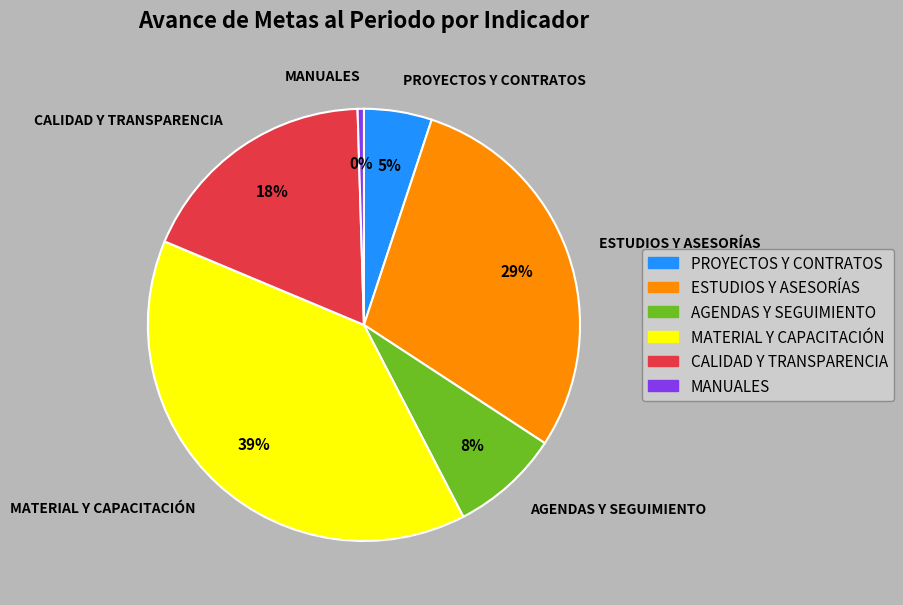

Does AGENDAS Y SEGUIMIENTO represent more than half of the total?

No